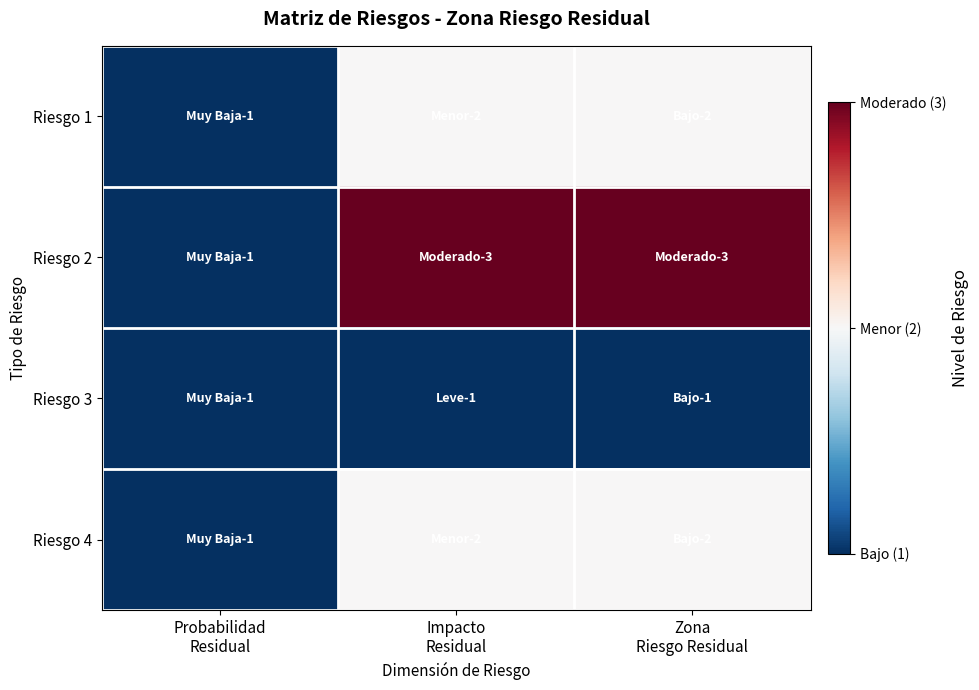

What is the spread (max minus min) of values at Zona
Riesgo Residual?

2